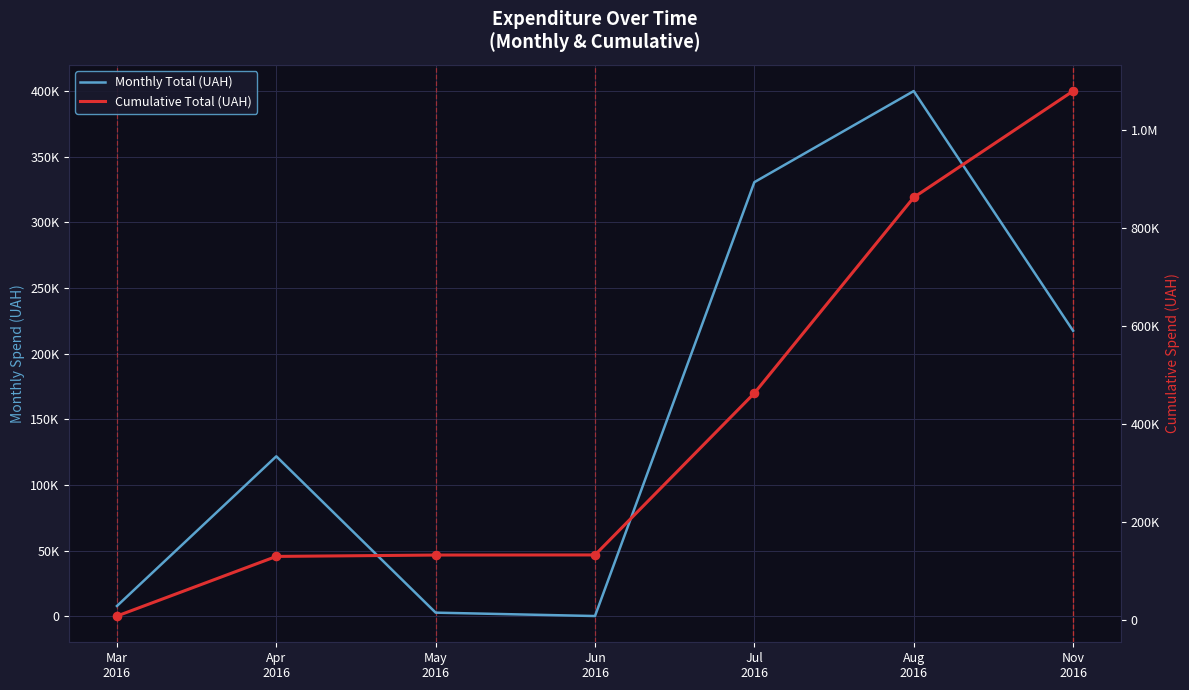

At which category is the sum across all series the highest?

Nov
2016